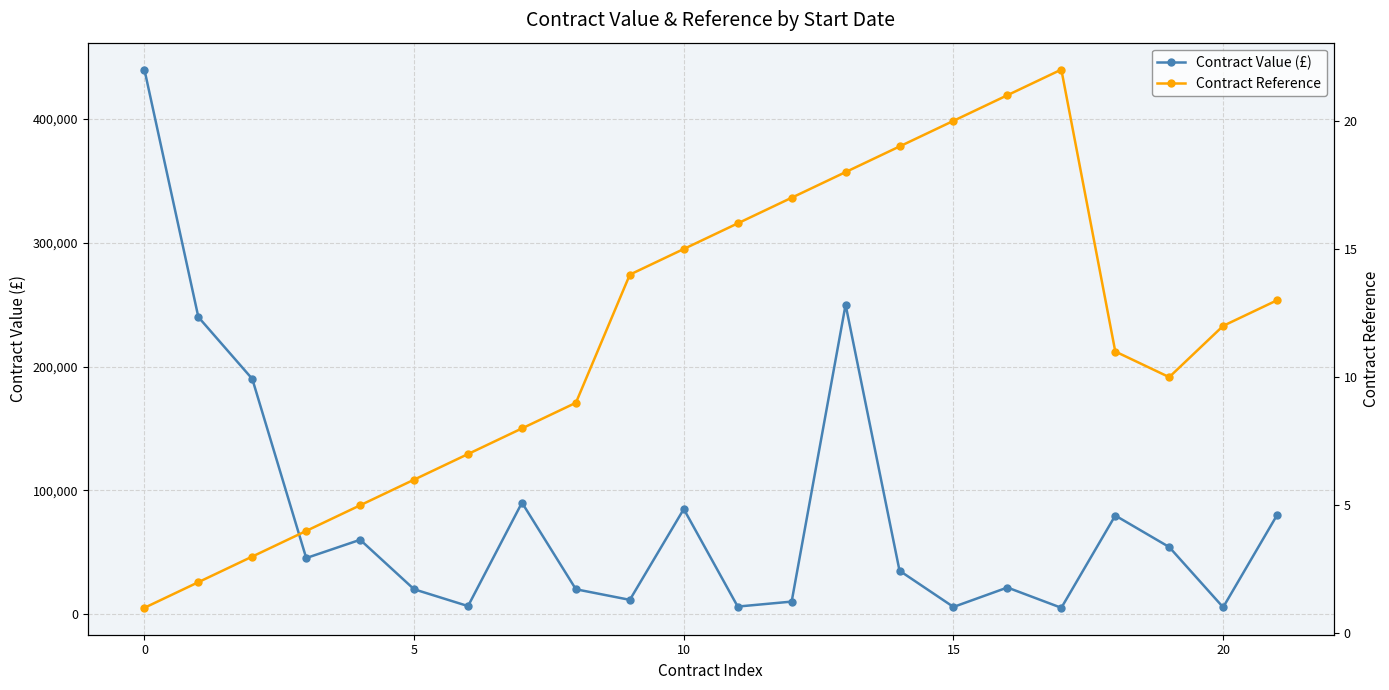

How many lines are shown in the chart?

2